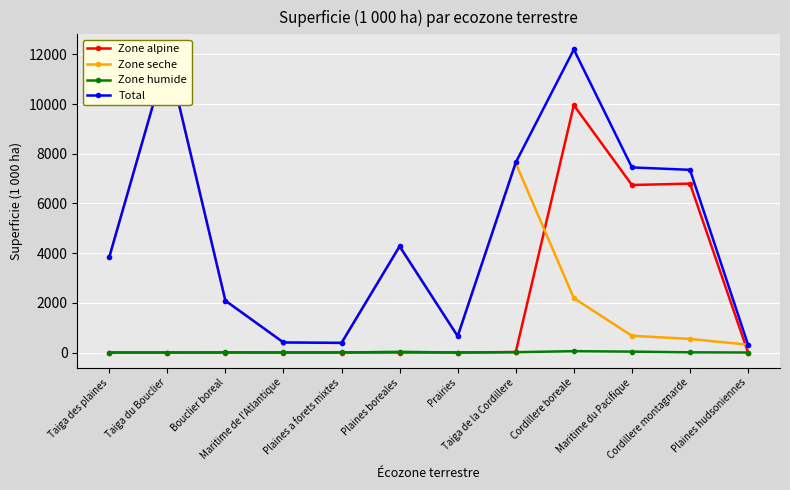

Is the value of Zone humide at Bouclier boreal greater than the value of Zone seche at Maritime du Pacifique?

No